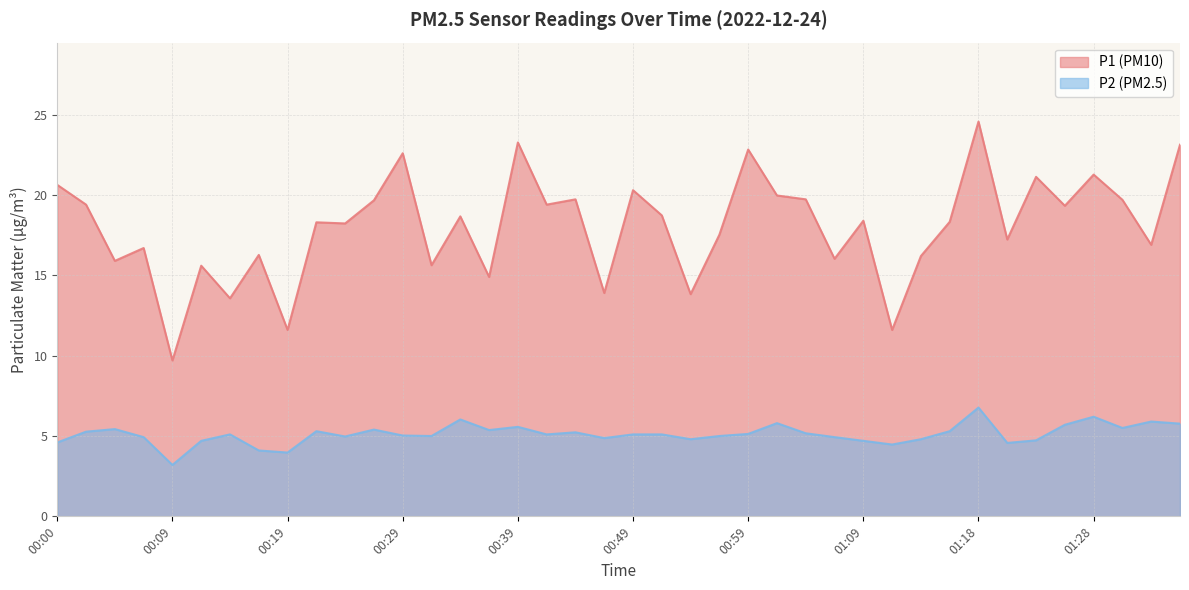

Read the P1 value at 00:14.

13.6